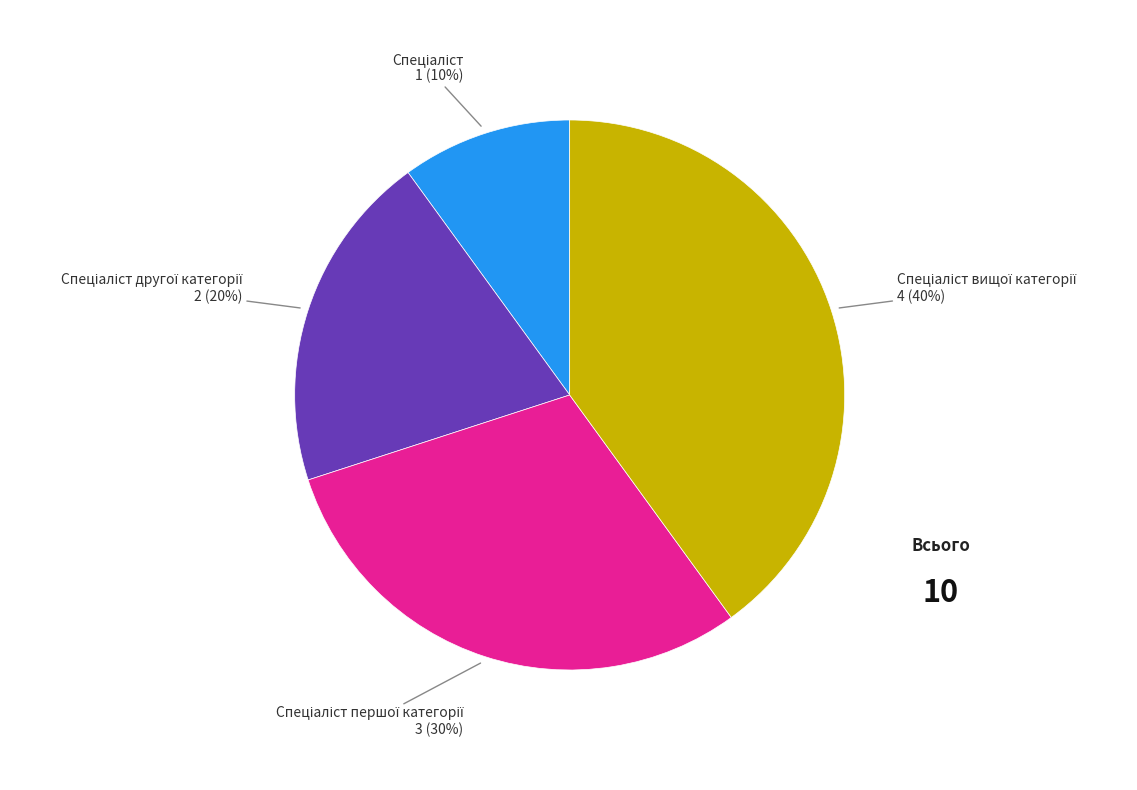

To the nearest percent, what is the difference between the largest and smallest slice percentages?

30%